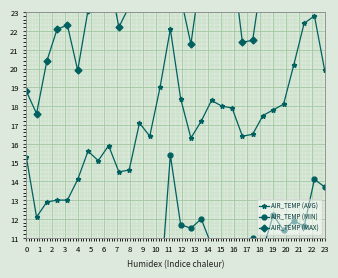

True or false: AIR_TEMP (MIN) has more than 0 interior local peaks.

True